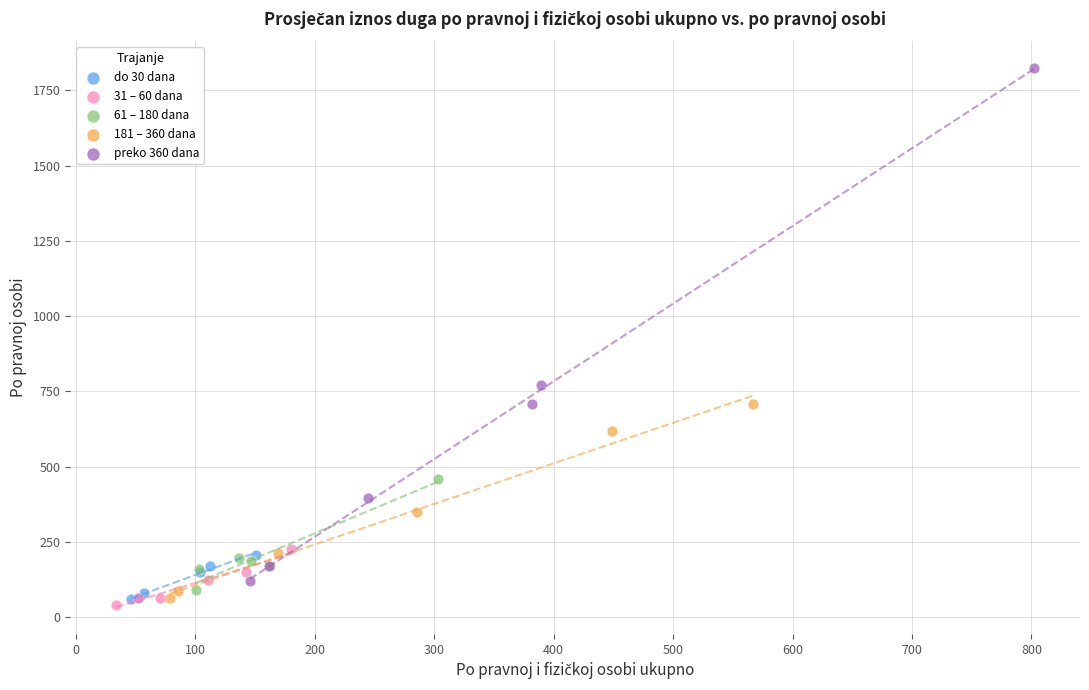

Which series reaches the maximum Y coordinate?

preko 360 dana